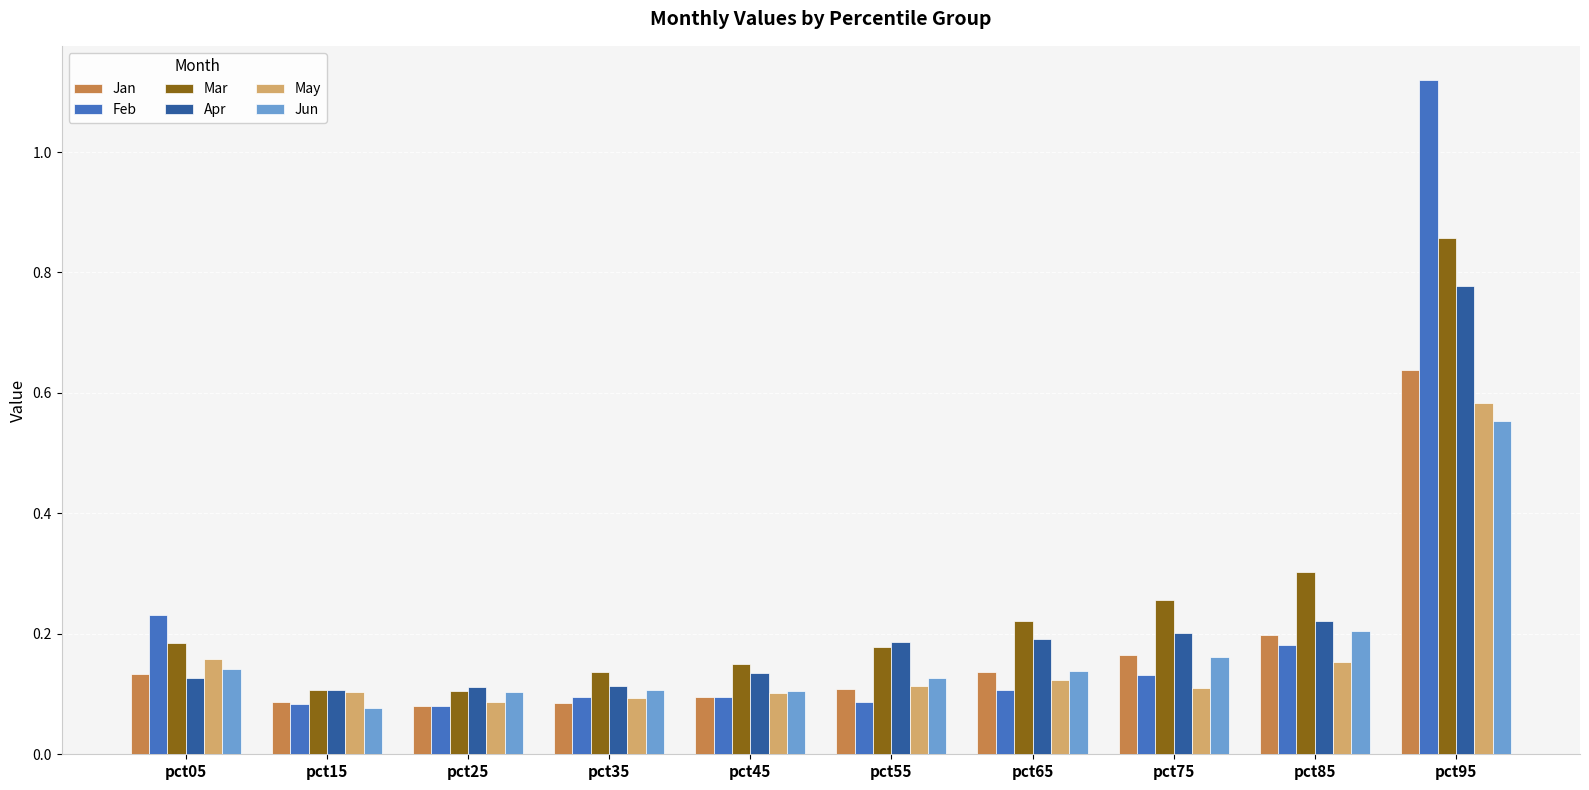

True or false: May has a value of 0.1 at pct05.

False